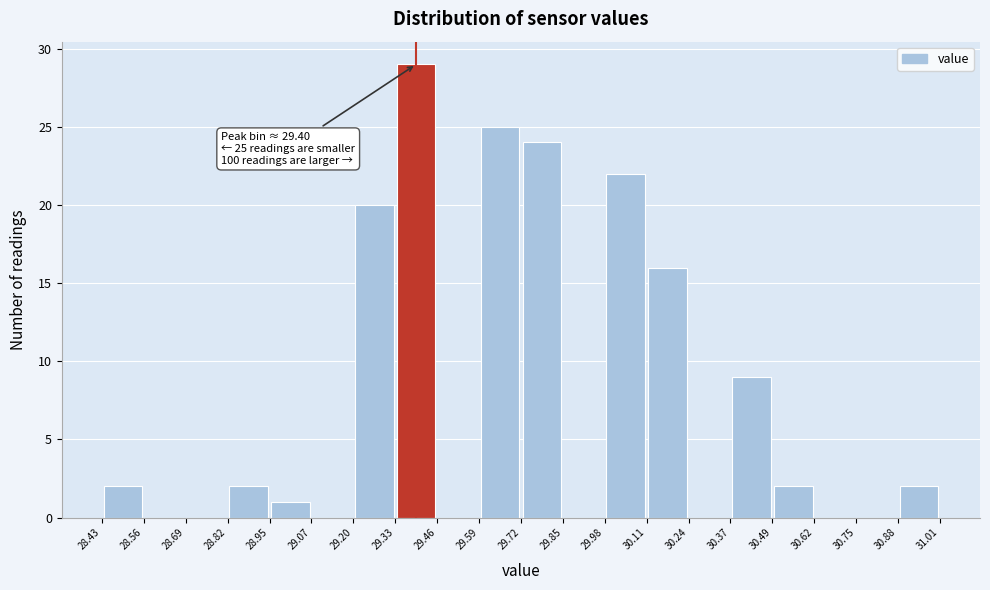

Over which range of the x-axis is the bar tallest?

29.33 to 29.46